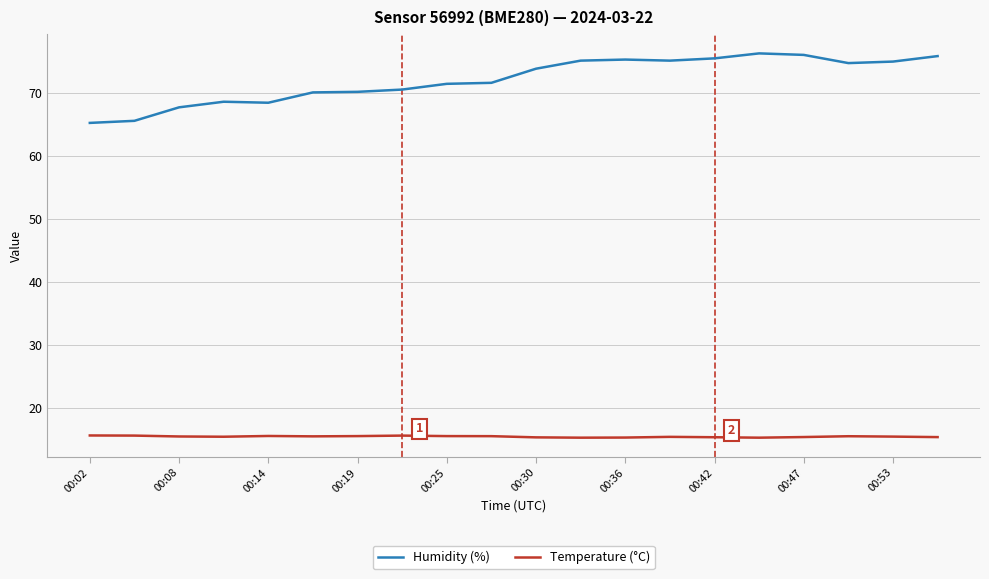

True or false: Humidity (%) and Temperature (°C) intersect in this chart.

False